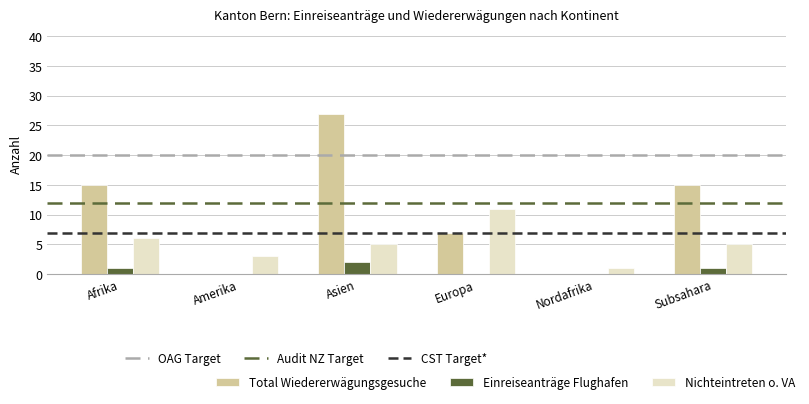

Is it true that Nichteintreten o. VA equals 9 at Afrika?

False